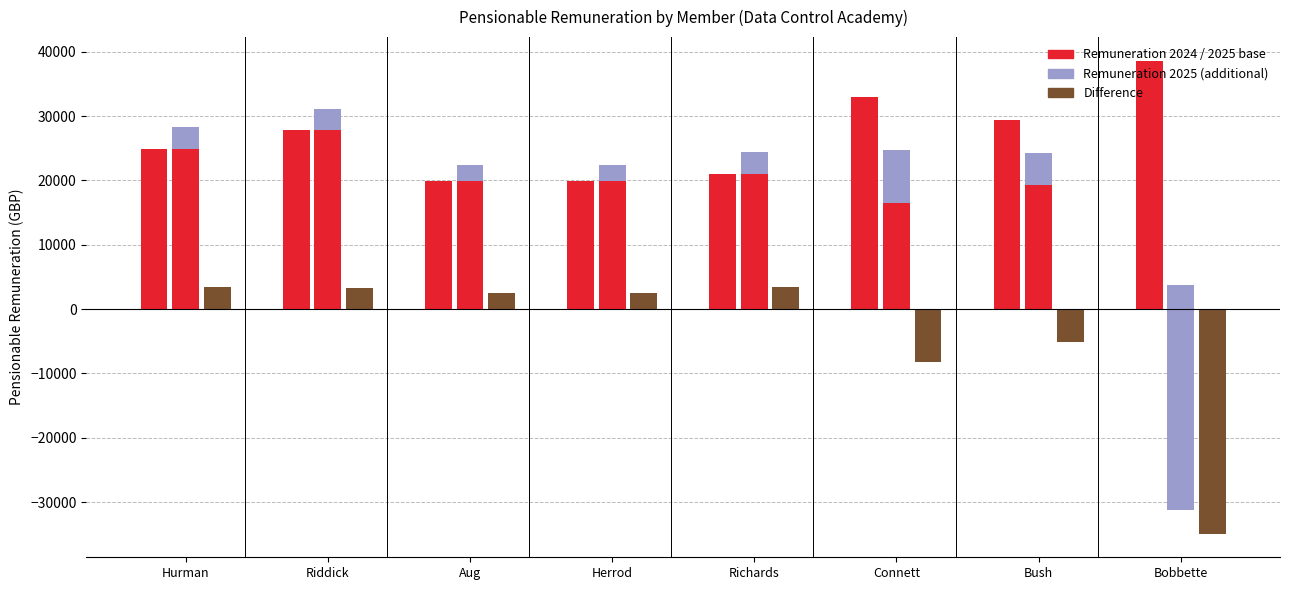

How many groups of bars are there?

8